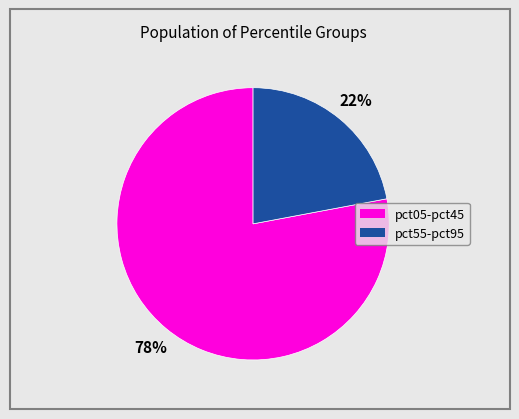

To the nearest percent, what is the average slice percentage?

50%